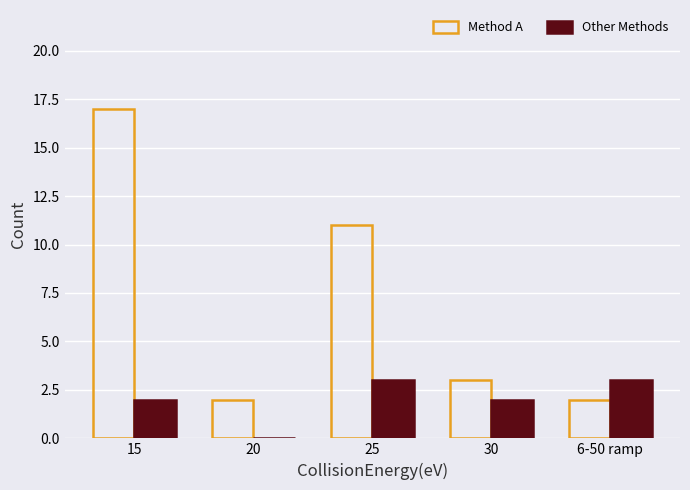

Reading right to left, what are all the values shown in this chart?

Method A: 6-50 ramp=2	30=3	25=11	20=2	15=17
Other Methods: 6-50 ramp=3	30=2	25=3	20=0	15=2